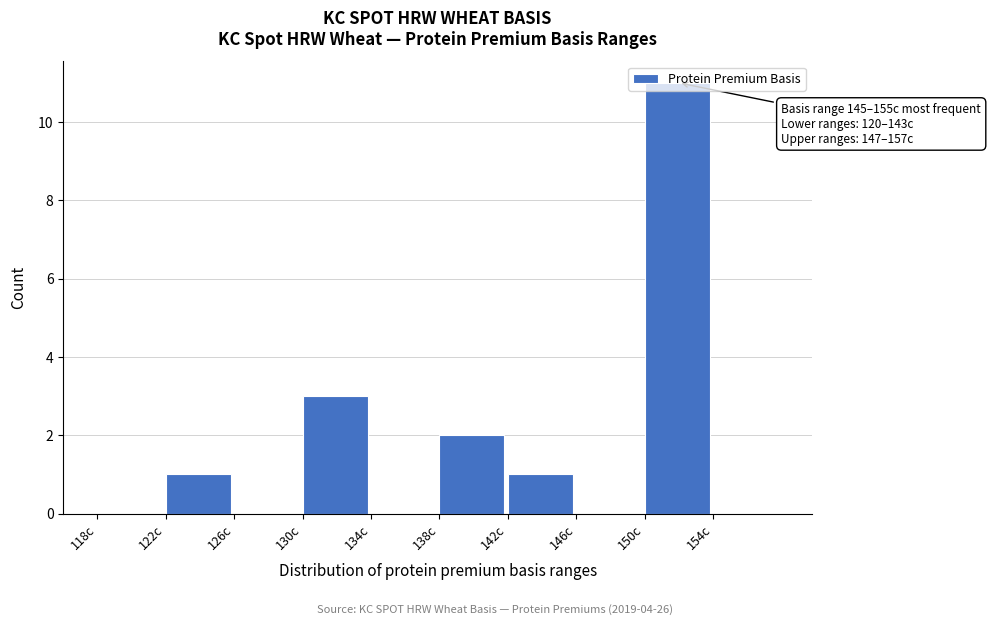

Over which range of the x-axis is the bar tallest?

150 to 154